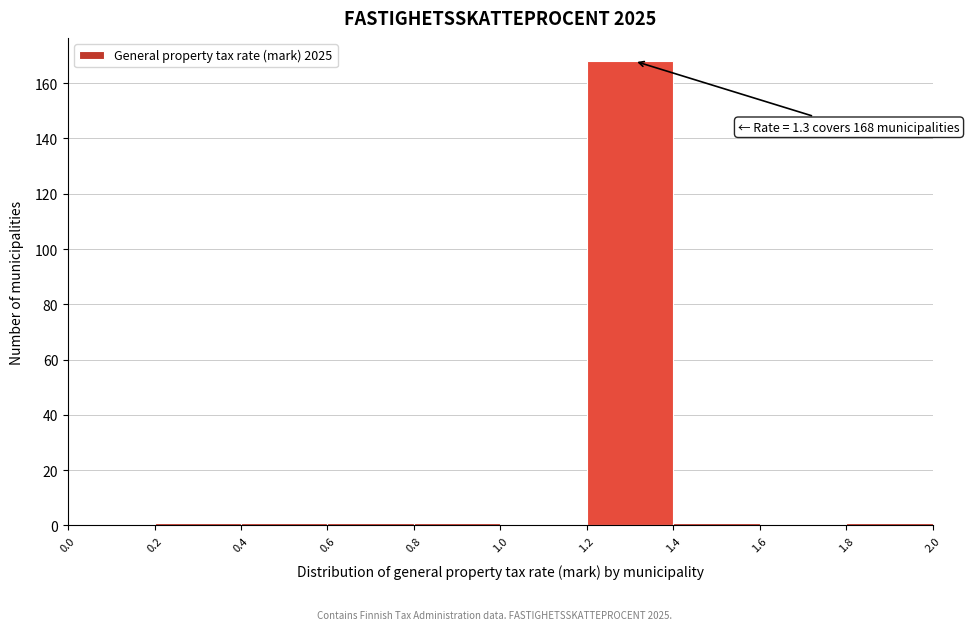

Over which range of the x-axis is the bar tallest?

1.2 to 1.4